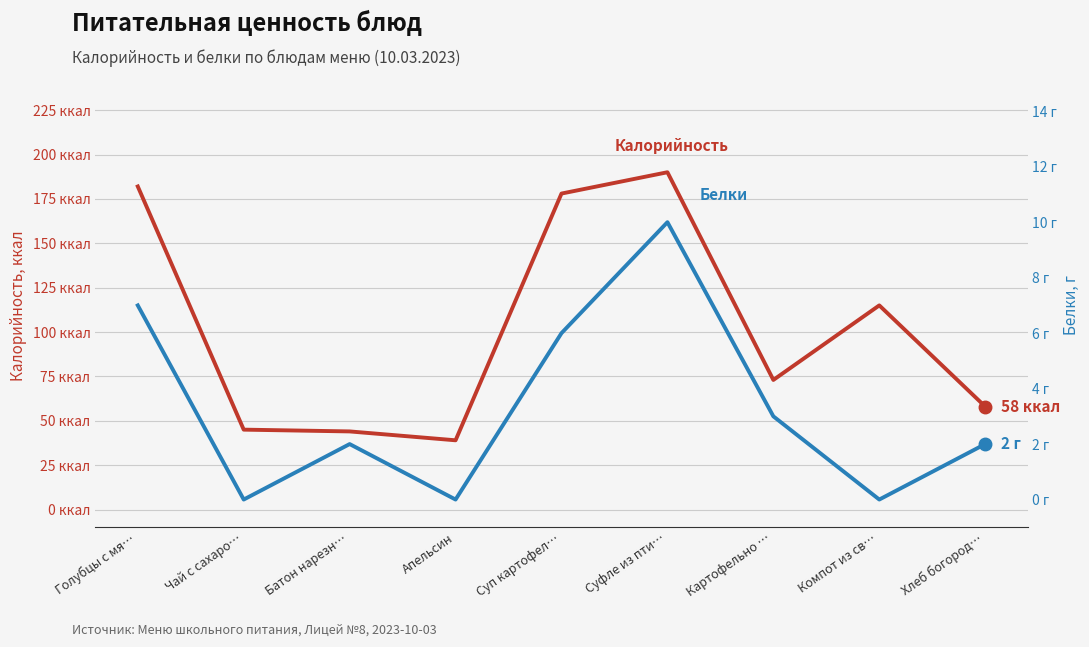

True or false: Белки has more than 1 points higher than both neighbors.

True